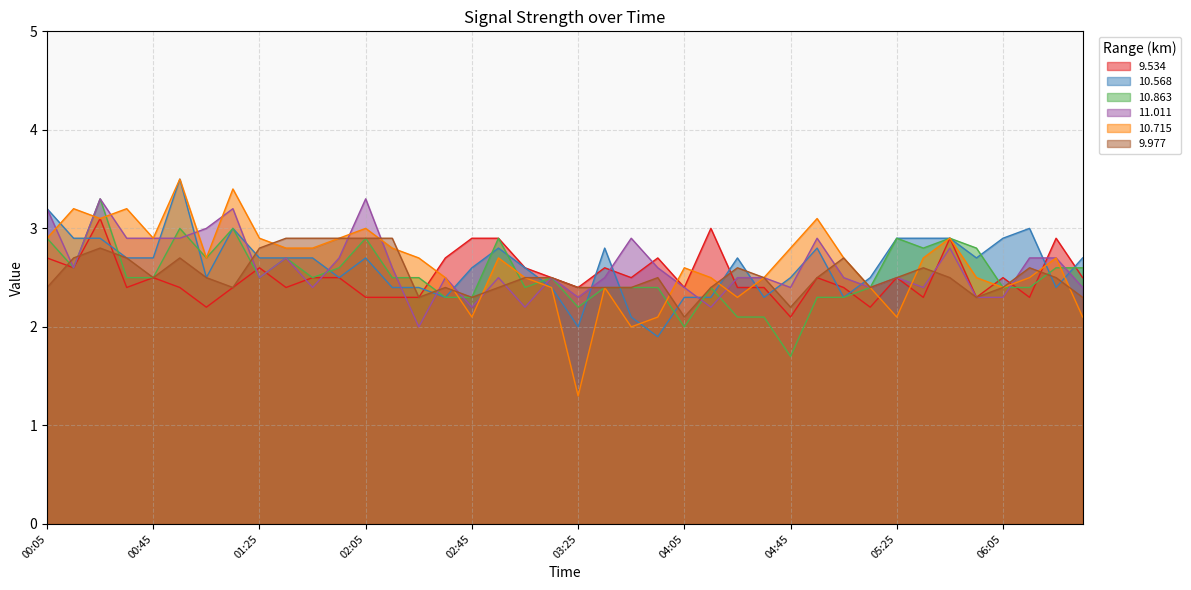

Where does the 10.863 series first go above 2?

00:05